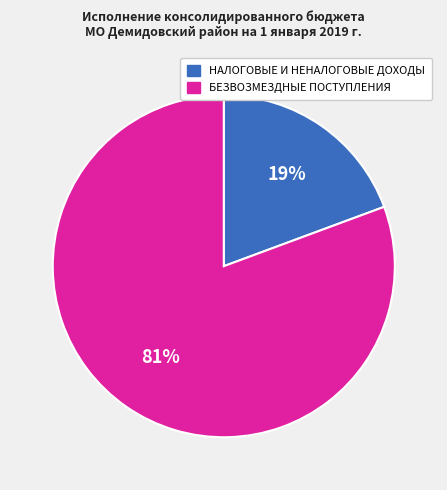

Combined, do БЕЗВОЗМЕЗДНЫЕ ПОСТУПЛЕНИЯ and НАЛОГОВЫЕ И НЕНАЛОГОВЫЕ ДОХОДЫ account for over 50%?

Yes